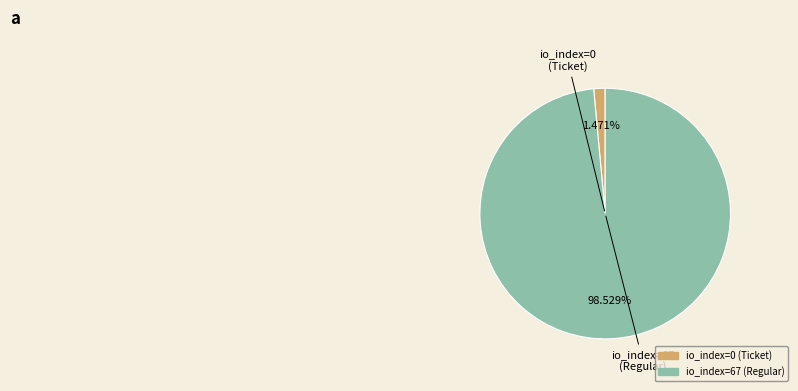

How many slices are in this pie chart?

2